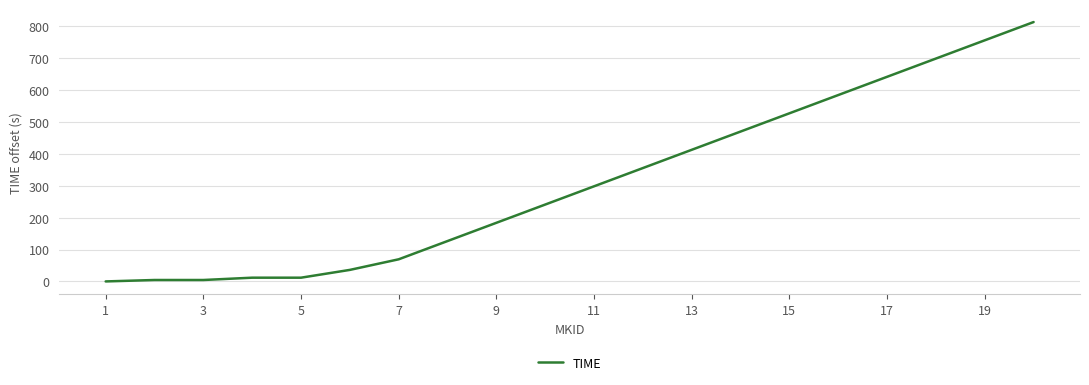

What is the difference between the maximum and minimum values?

813.6